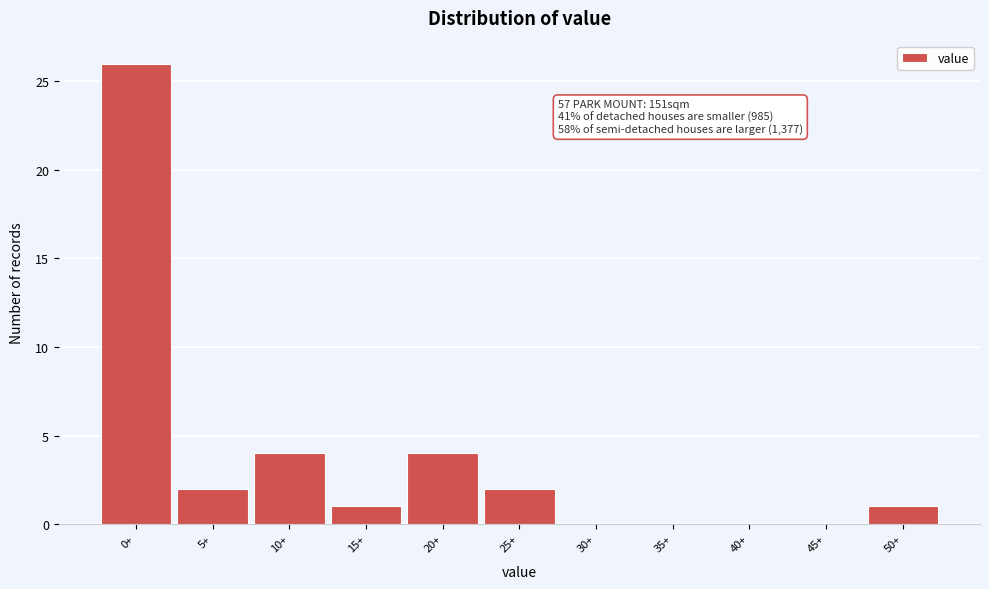

Reading left to right, transcribe all the data shown in this chart.

0+=26	5+=2	10+=4	15+=1	20+=4	25+=2	30+=0	35+=0	40+=0	45+=0	50+=1